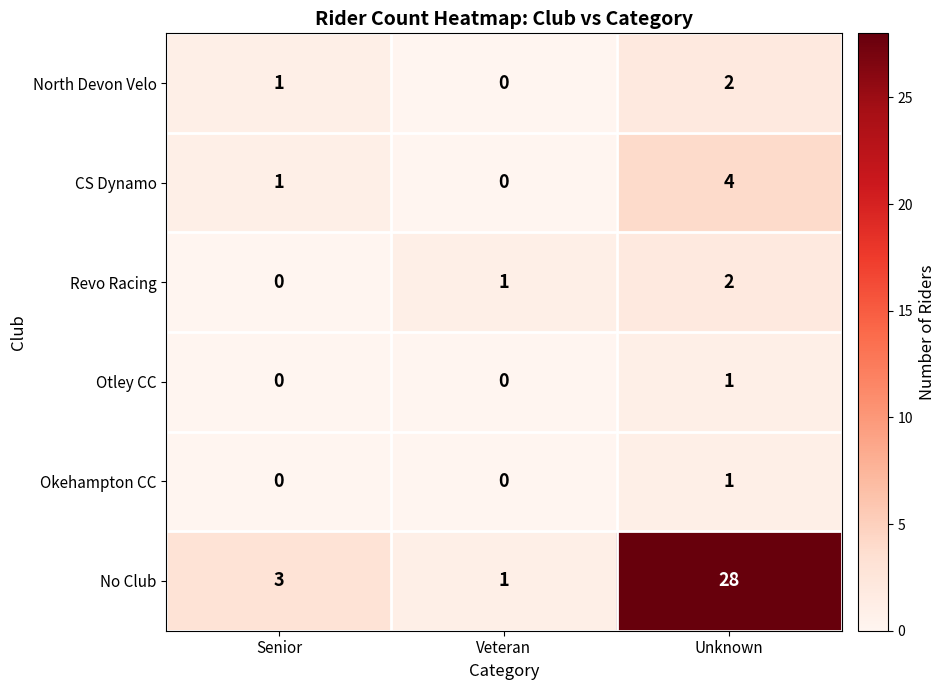

Which series has the largest total across all categories?

No Club